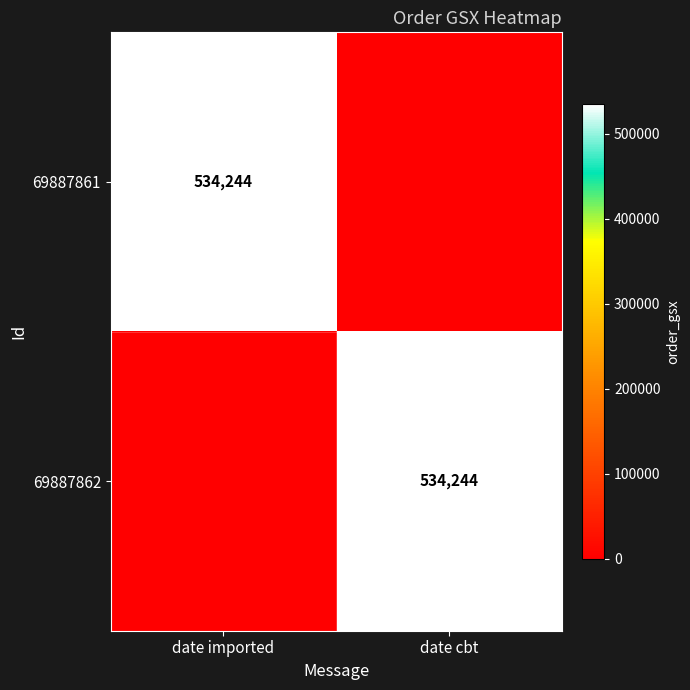

True or false: 69887861 has a value of 748260 at date imported.

False